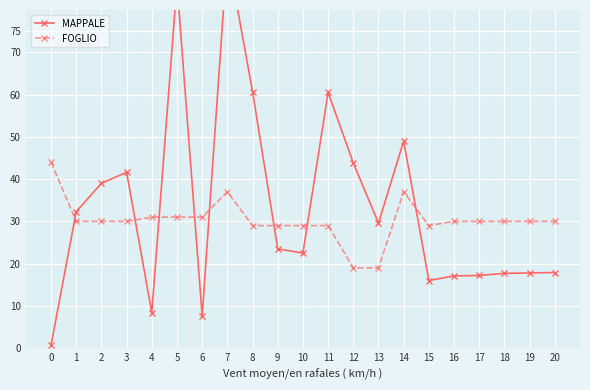

Reading left to right, what are all the values shown in this chart?

MAPPALE: 0.7	32.3	39.0	41.6	8.4	86.2	7.6	93.5	60.7	23.5	22.5	60.5	43.8	29.6	49.0	16.0	17.1	17.2	17.7	17.8	17.9
FOGLIO: 44.0	30.0	30.0	30.0	31.0	31.0	31.0	37.0	29.0	29.0	29.0	29.0	19.0	19.0	37.0	29.0	30.0	30.0	30.0	30.0	30.0